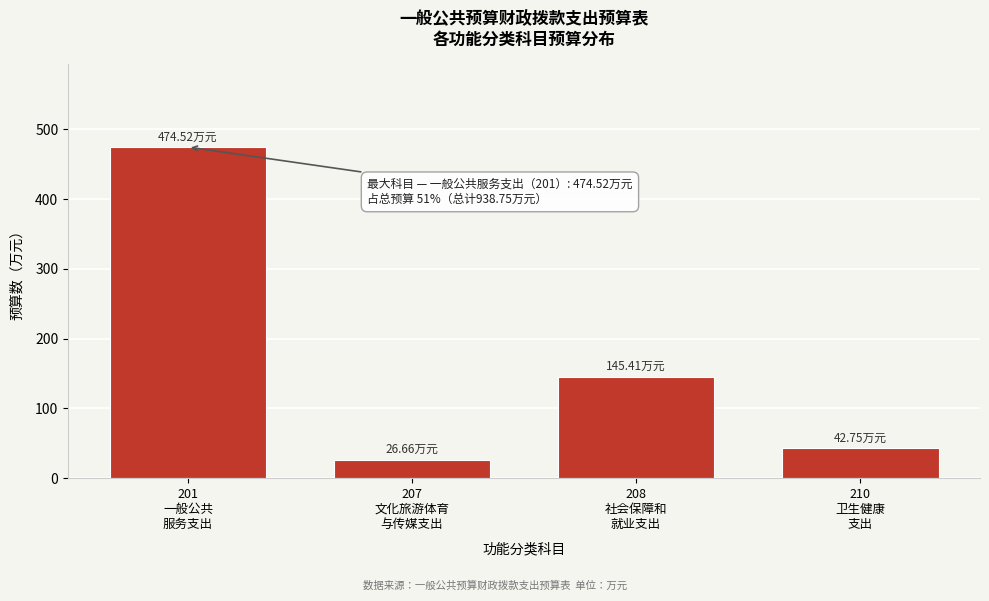

What is the sum of all values?

689.3